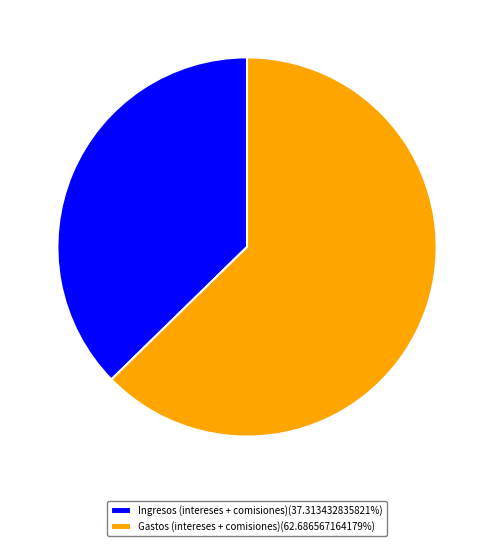

Is the sum of Gastos (intereses + comisiones)(62.686567164179%) and Ingresos (intereses + comisiones)(37.313432835821%) greater than half?

Yes